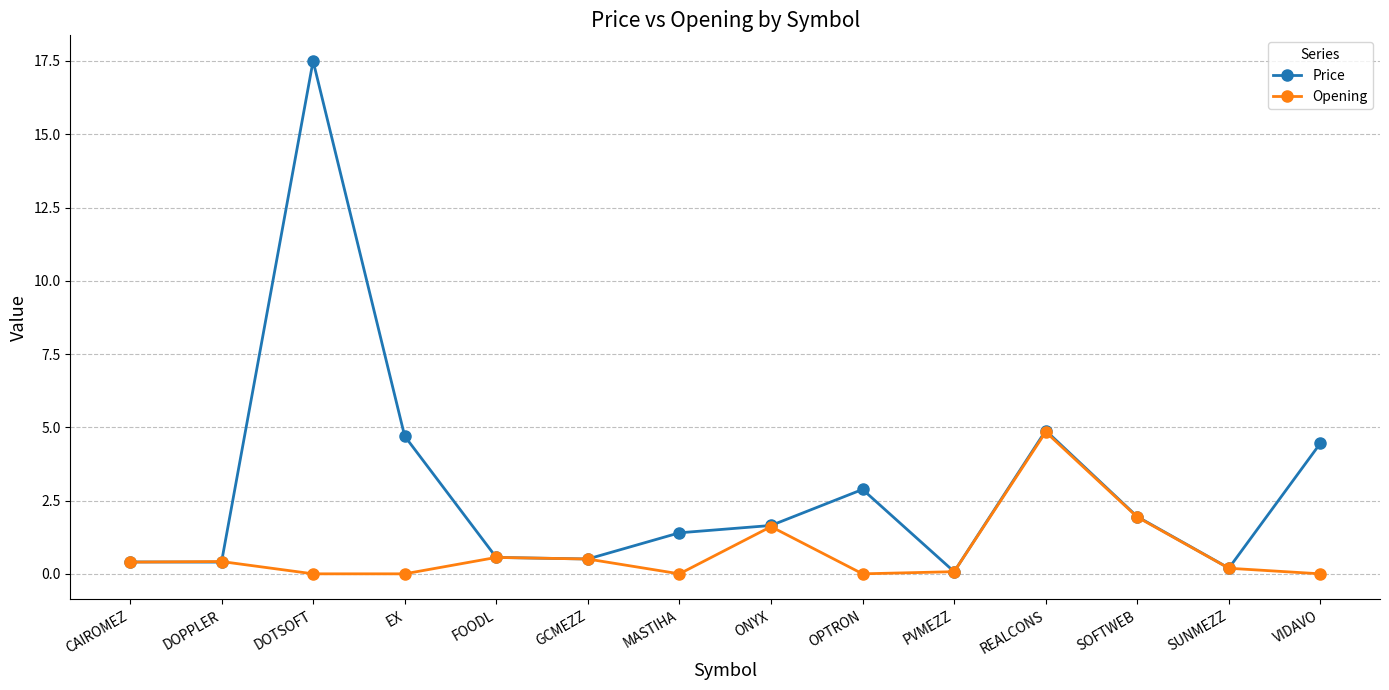

List the series in order of their peak value, highest first.

Price, Opening